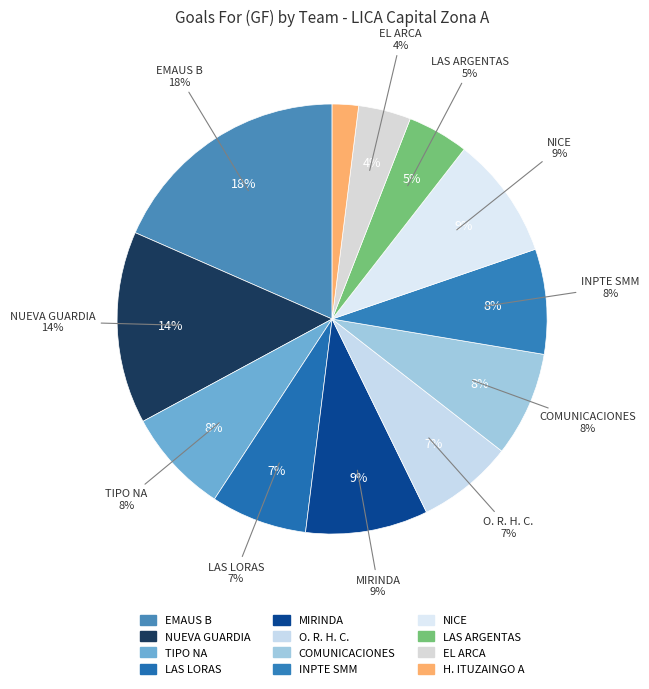

To the nearest percent, what is the combined percentage of LAS LORAS and COMUNICACIONES?

15%